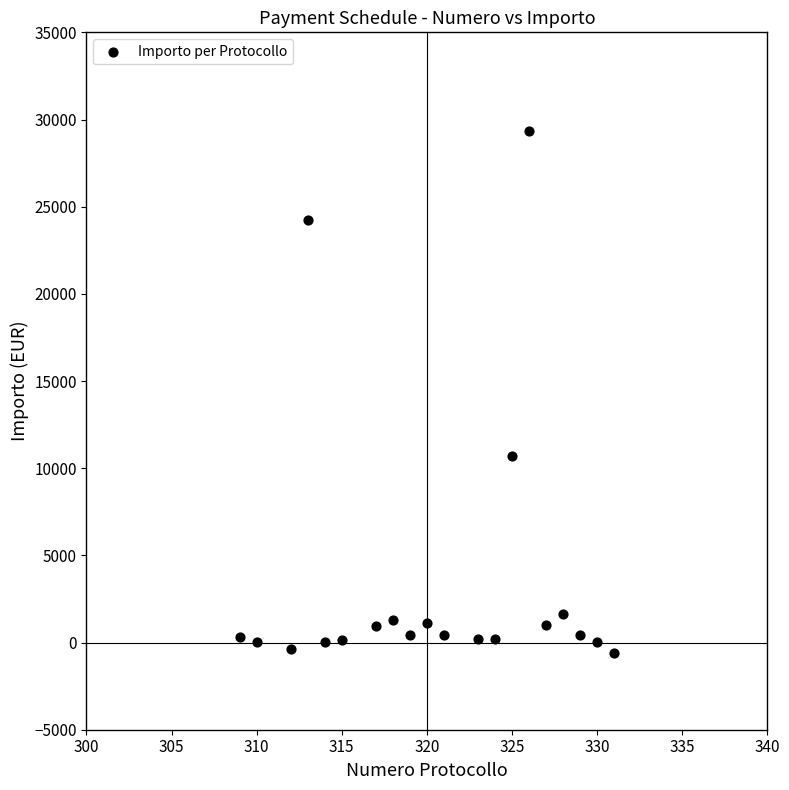

What Y value in the scatter plot is closest to 14378?

10727.0